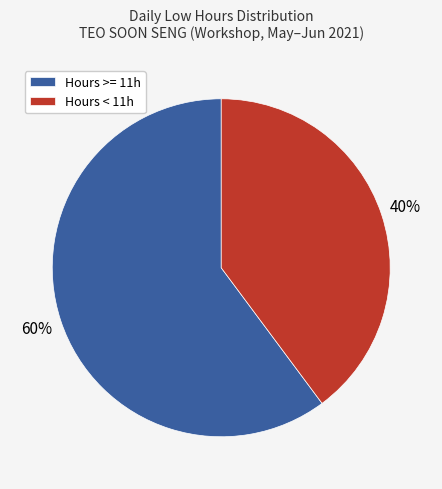

Is the sum of Hours < 11h and Hours >= 11h greater than half?

Yes